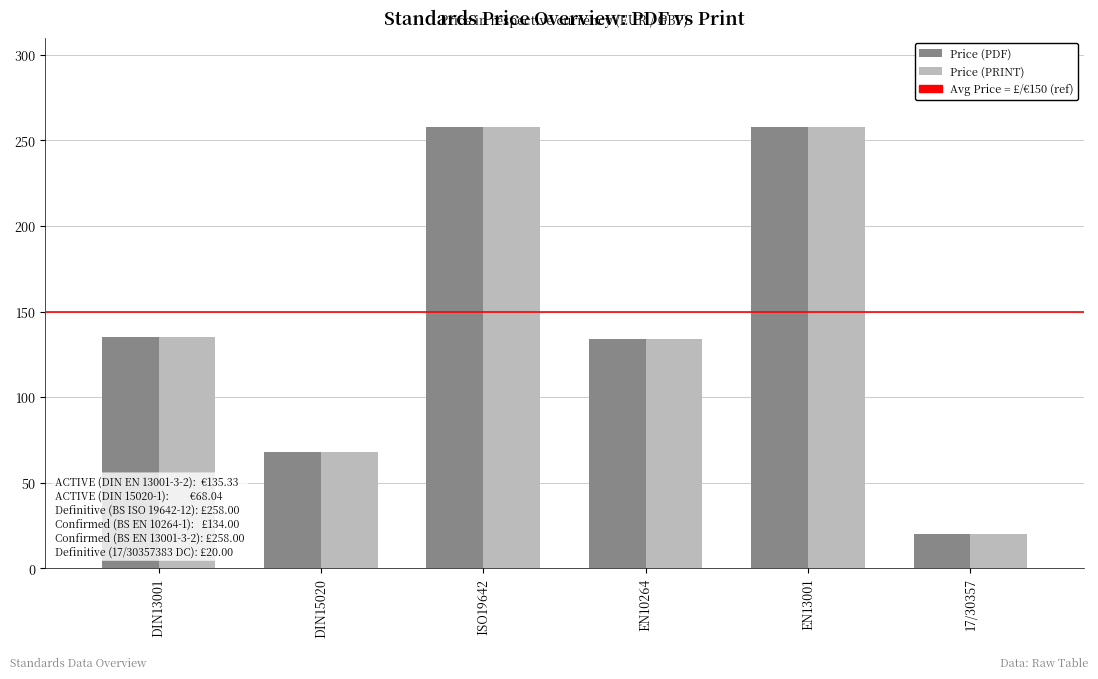

What is the average value of the Price (PRINT) series?

145.6